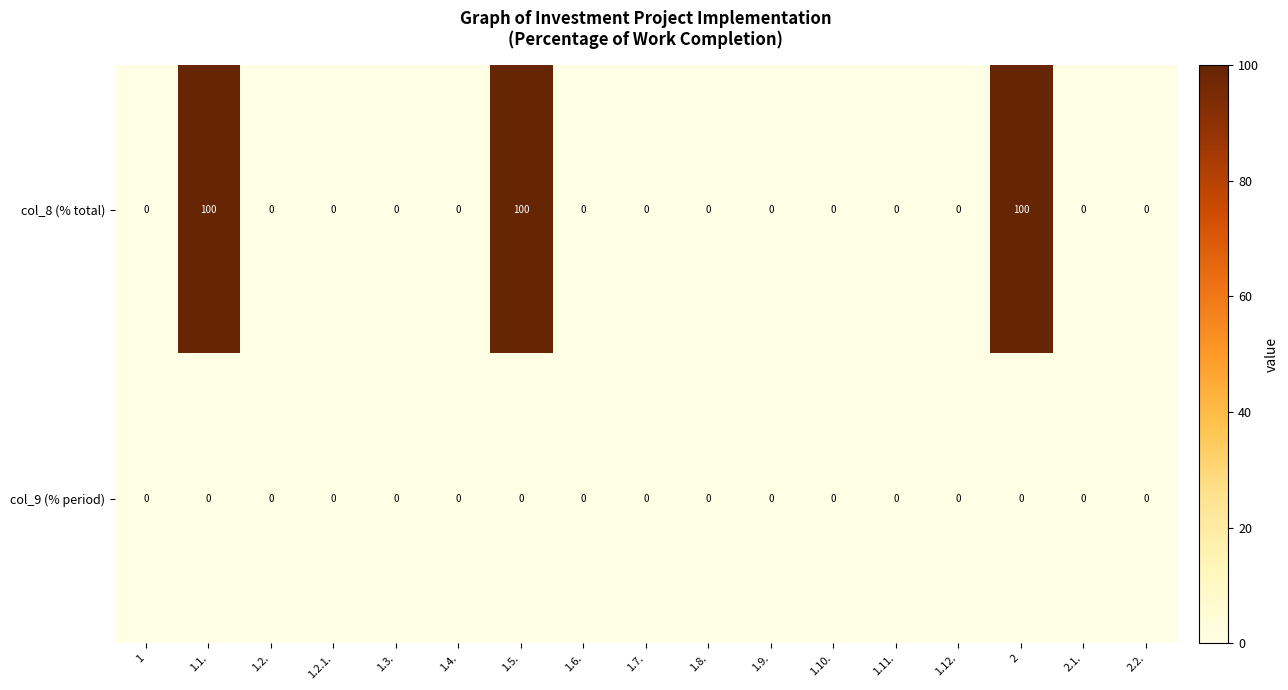

At how many categories does at least one series exceed 58?

3